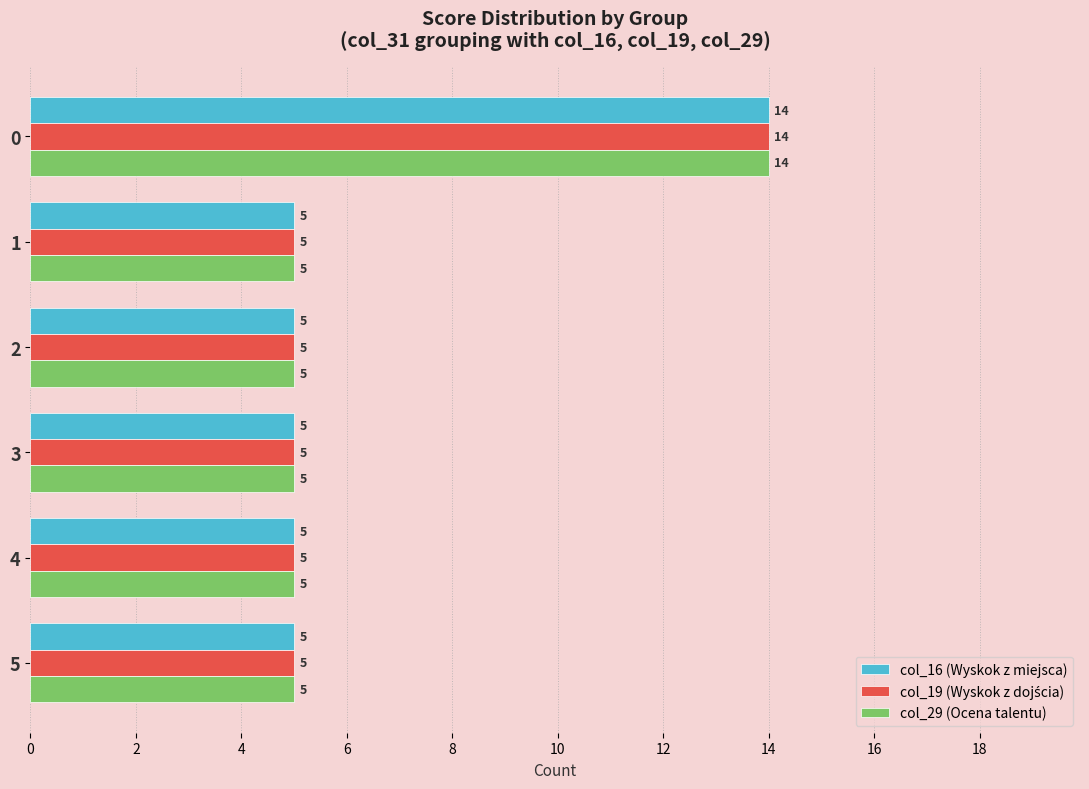

What is the approximate value of col_29 (Ocena talentu) at 4?

5